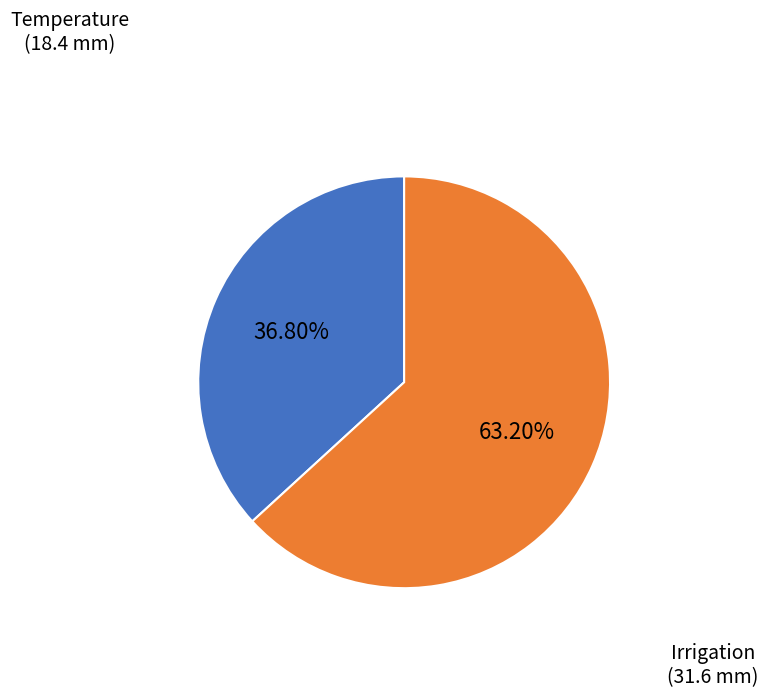

Is there a majority slice in this chart?

Yes